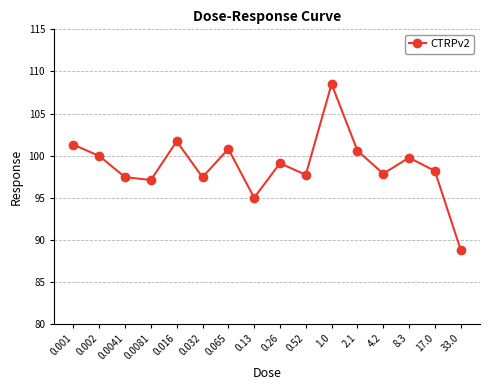

At which label does the data first exceed 99?

0.001